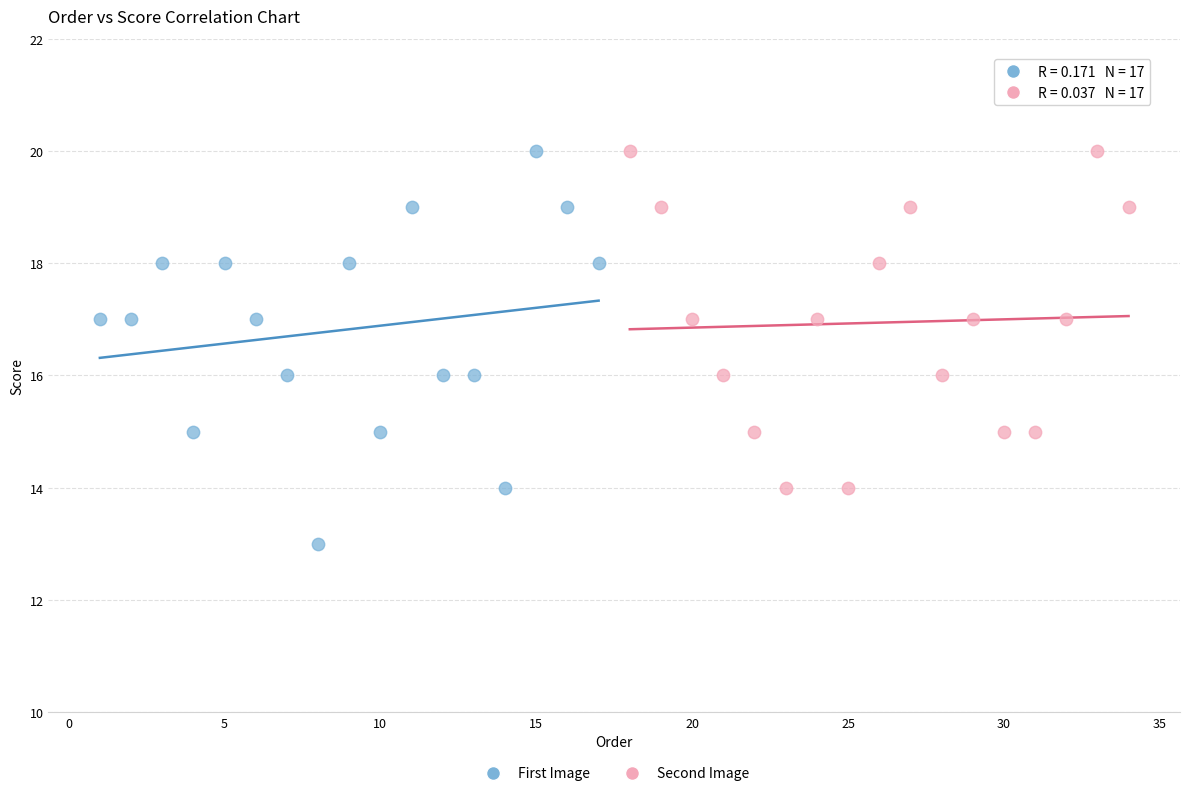

Which series has the largest Y range (max minus min)?

First Image